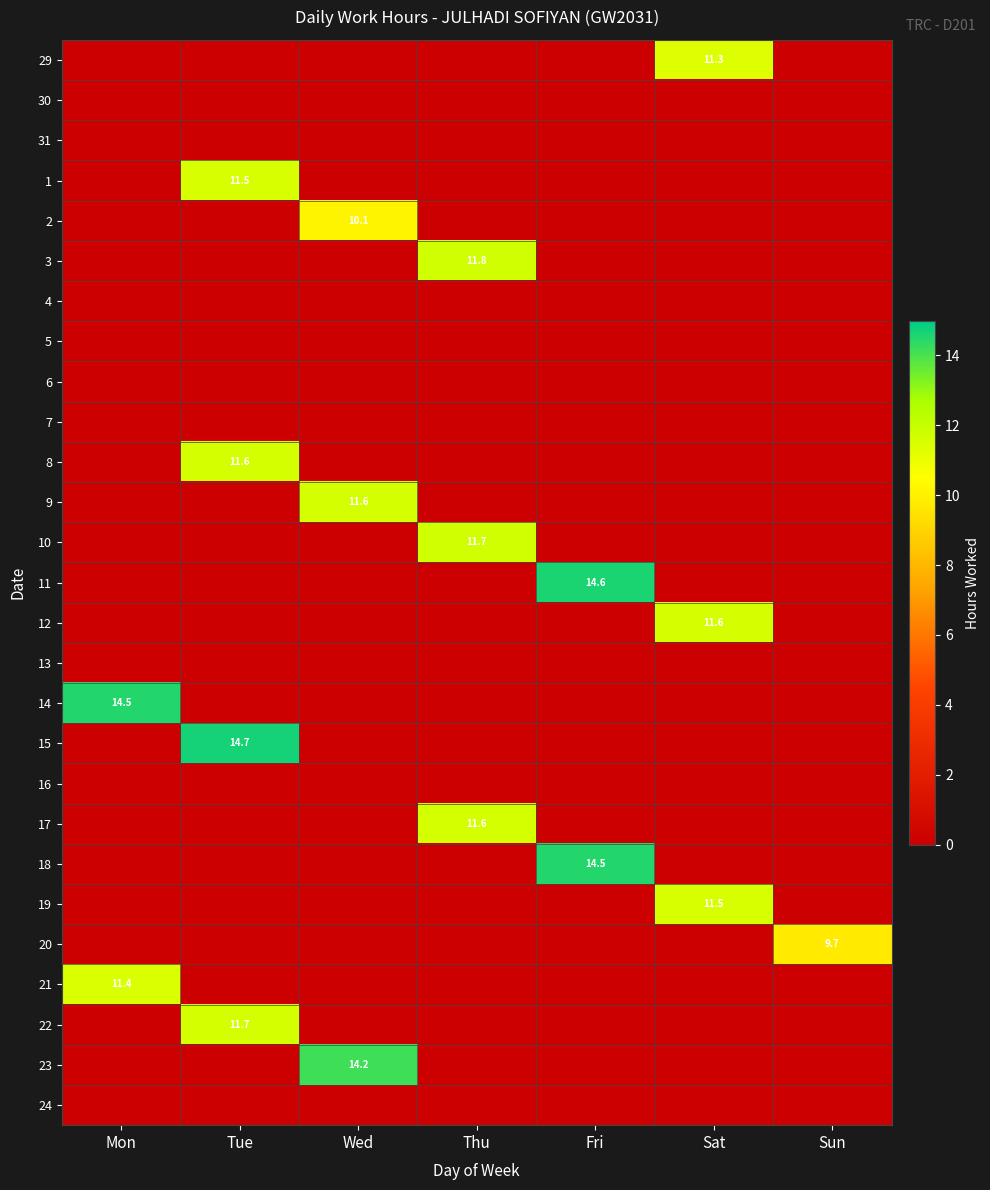

The 19 series shows 19.8 at Sat. True or false?

False